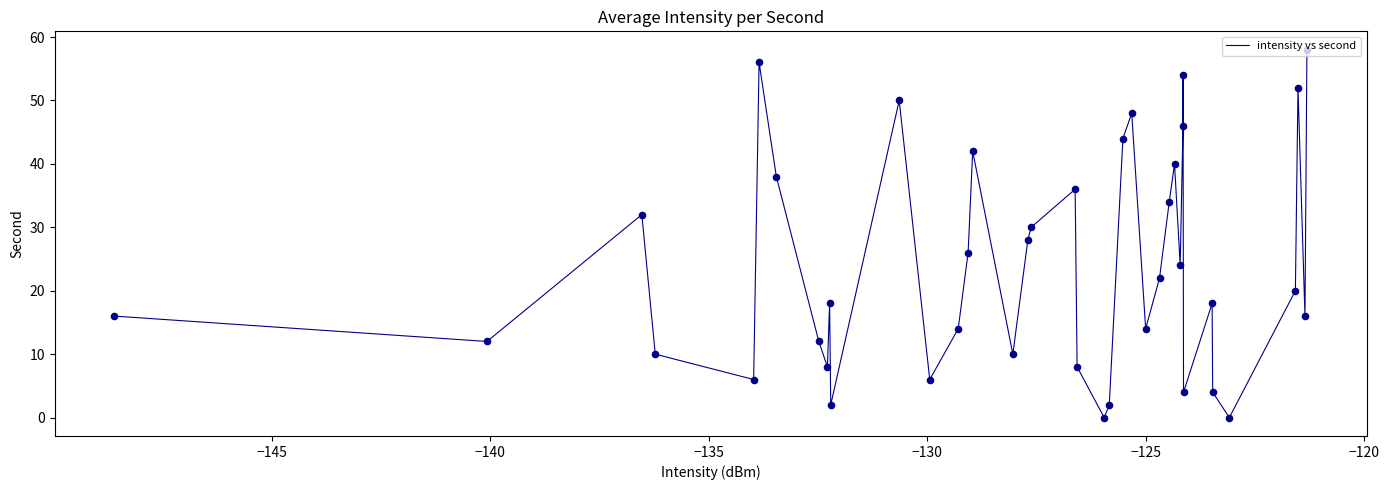

What is the difference between the maximum and minimum values?

58